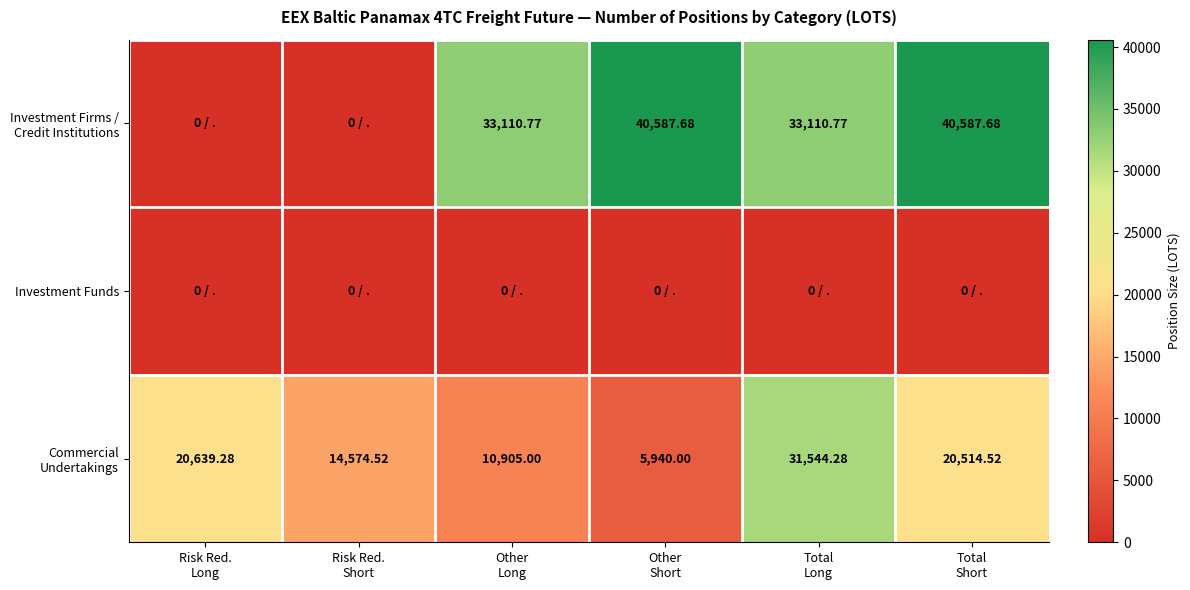

Which has a higher value, Other
Short or Risk Red.
Long?

Other
Short